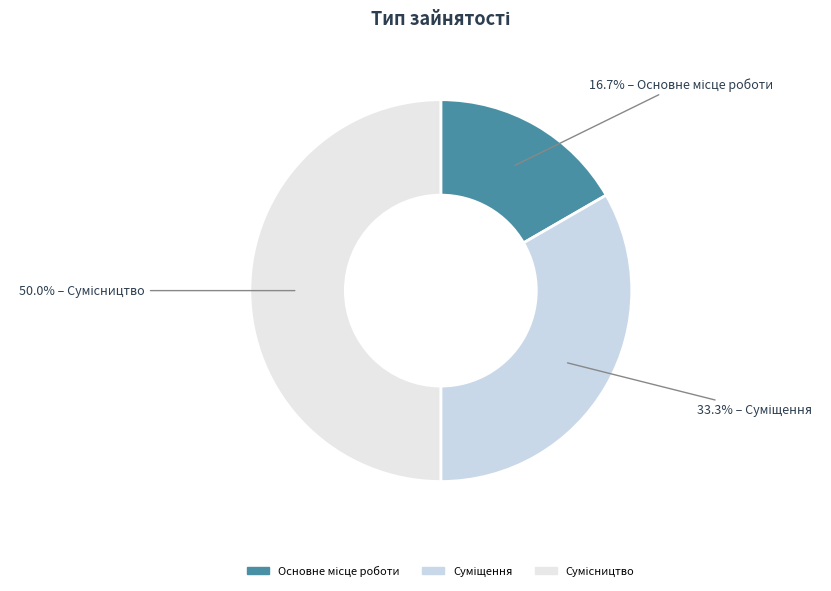

What percentage do Сумісництво and Основне місце роботи together represent?

66.7%